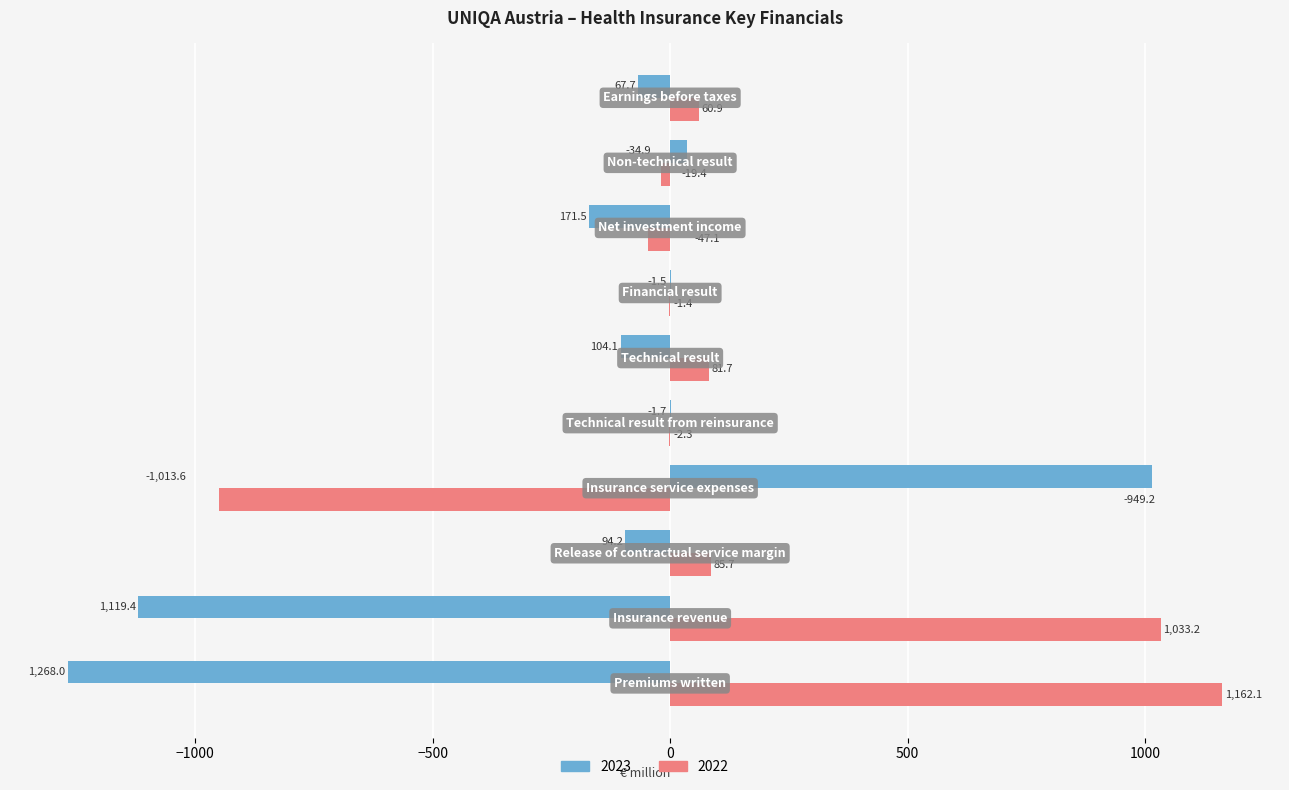

What is the sum of all 2023 values?

-1773.2